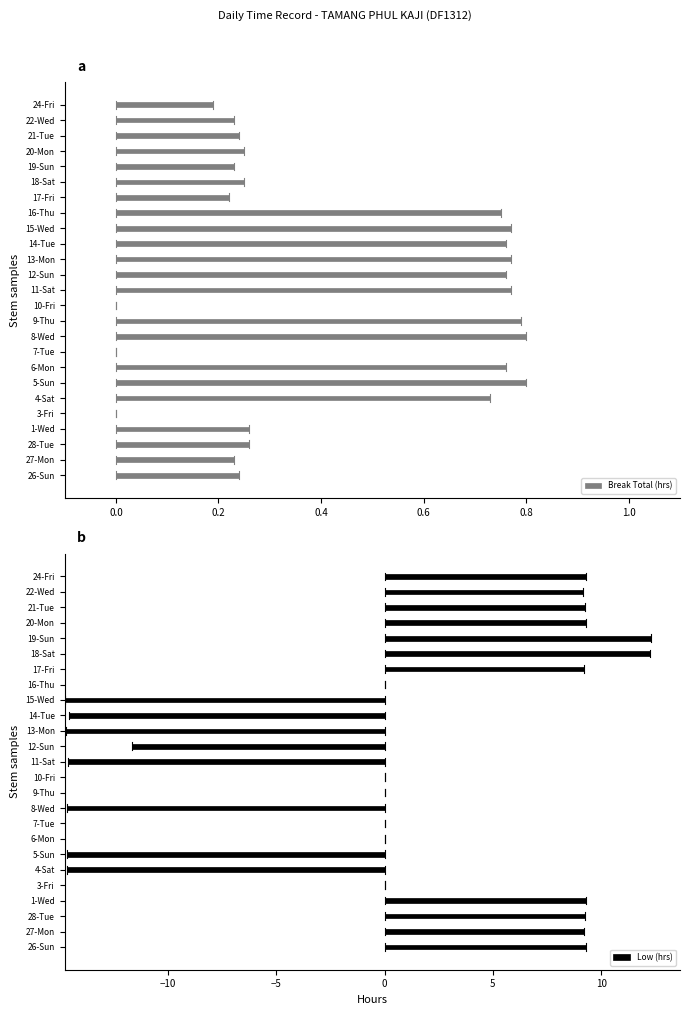

How many categories are shown in the chart?

25